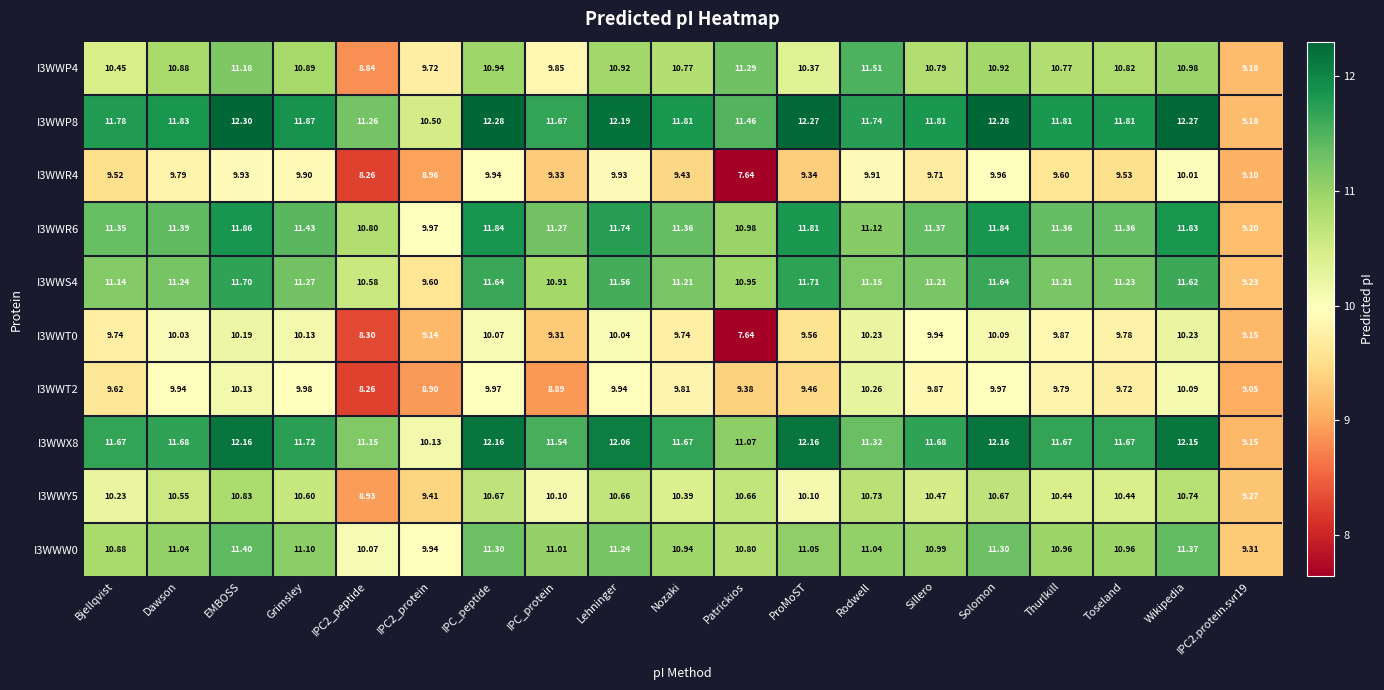

At which label does I3WWT2 first exceed 9?

Bjellqvist